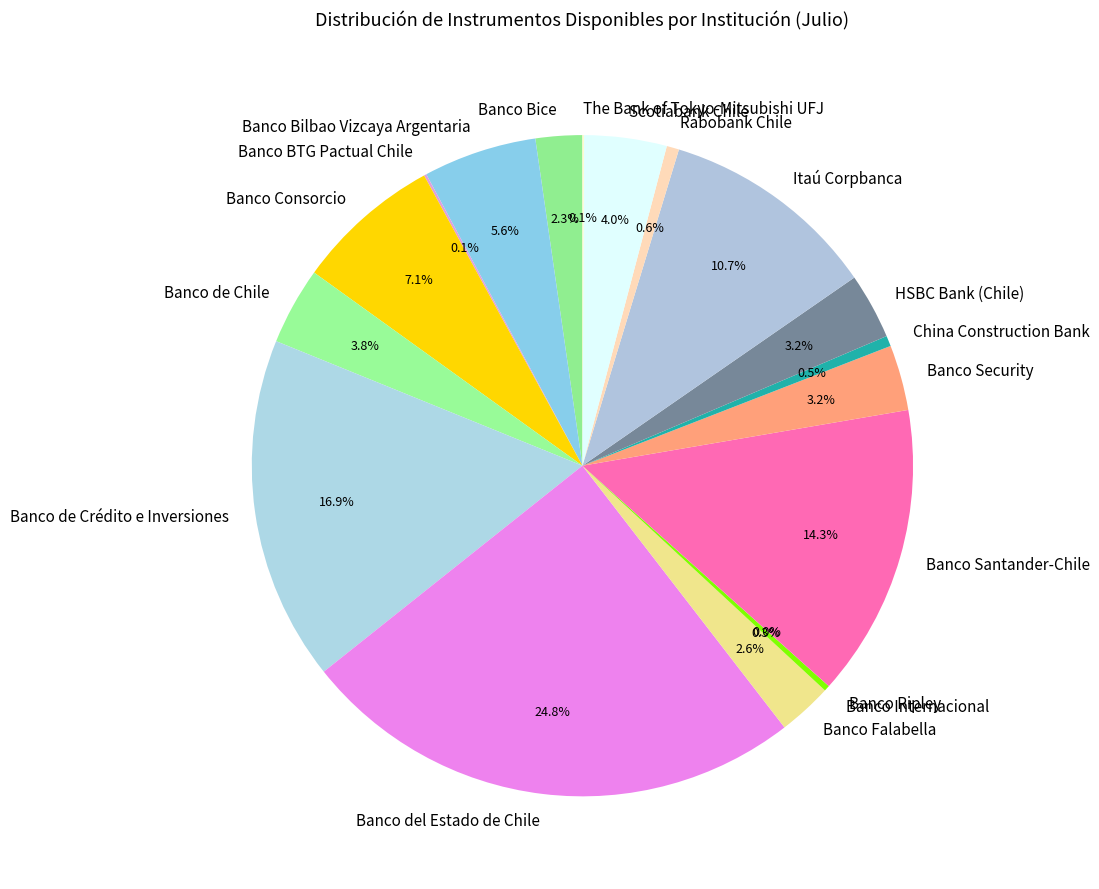

What is the largest slice in the pie chart?

Banco del Estado de Chile